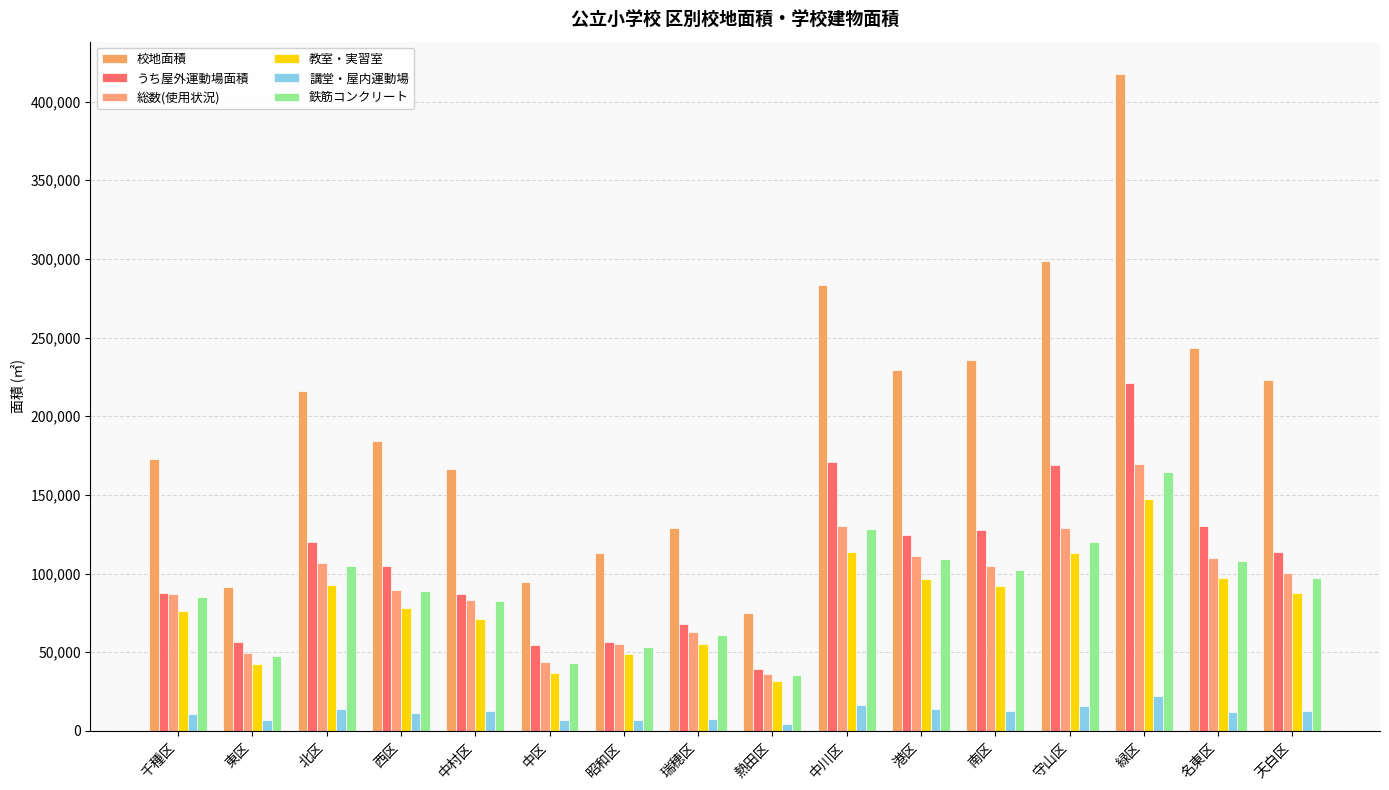

Reading left to right, what are all the values shown in this chart?

校地面積: 千種区=172829	東区=91735	北区=215742	西区=184307	中村区=166618	中区=94742	昭和区=112898	瑞穂区=128862	熱田区=74928	中川区=283375	港区=229369	南区=235577	守山区=298907	緑区=417174	名東区=243664	天白区=222911
うち屋外運動場面積: 千種区=87411	東区=56209	北区=120383	西区=104772	中村区=86858	中区=54687	昭和区=56418	瑞穂区=68127	熱田区=39048	中川区=170920	港区=124512	南区=127972	守山区=168901	緑区=221095	名東区=130024	天白区=113919
総数(使用状況): 千種区=87021	東区=49578	北区=106739	西区=89828	中村区=83394	中区=44023	昭和区=55531	瑞穂区=63070	熱田区=36339	中川区=130382	港区=110876	南区=104805	守山区=129016	緑区=169469	名東区=109641	天白区=100516
教室・実習室: 千種区=76028	東区=42524	北区=93000	西区=78395	中村区=70851	中区=36967	昭和区=48601	瑞穂区=55309	熱田区=31740	中川区=113718	港区=96742	南区=92064	守山区=112938	緑区=147554	名東区=97400	天白区=87779
講堂・屋内運動場: 千種区=10993	東区=7054	北区=13739	西区=11433	中村区=12543	中区=7056	昭和区=6930	瑞穂区=7761	熱田区=4599	中川区=16664	港区=14134	南区=12741	守山区=16078	緑区=21915	名東区=12241	天白区=12737
鉄筋コンクリート: 千種区=84897	東区=47331	北区=104529	西区=88701	中村区=82370	中区=43412	昭和区=53524	瑞穂区=61154	熱田区=35852	中川区=128557	港区=109338	南区=102429	守山区=119912	緑区=164632	名東区=108219	天白区=97388